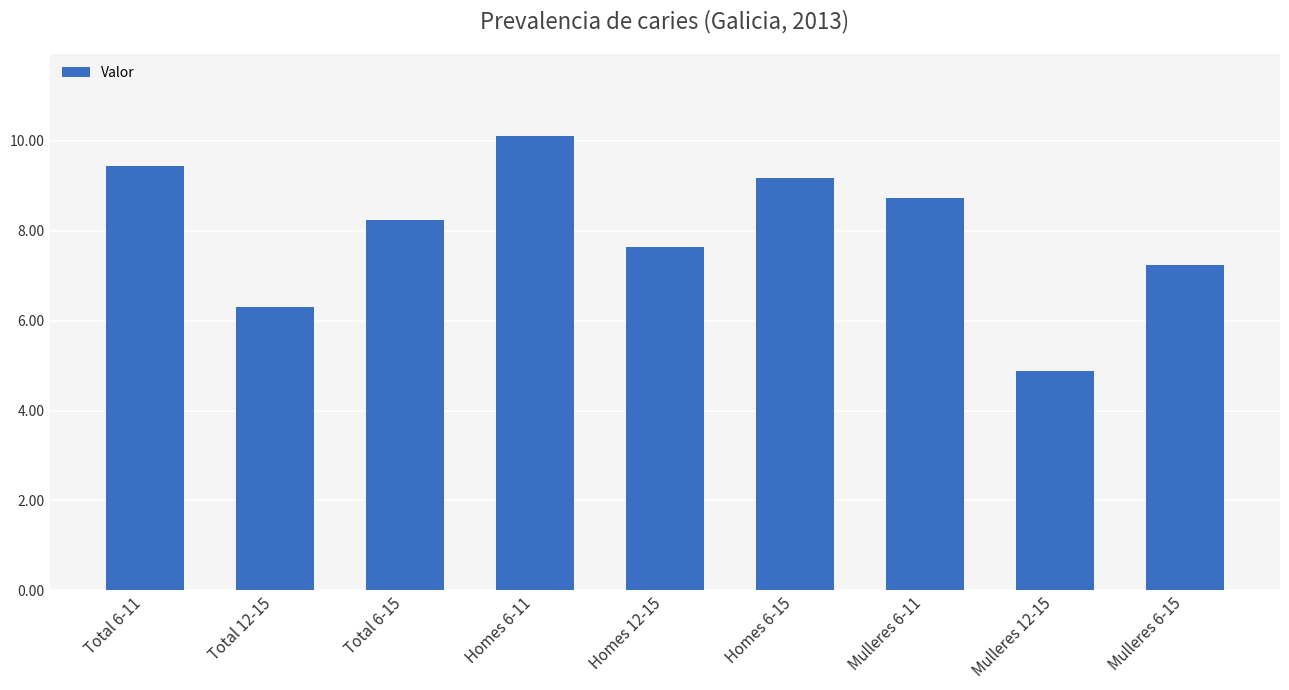

What is the approximate value at Homes 6-11?

10.1